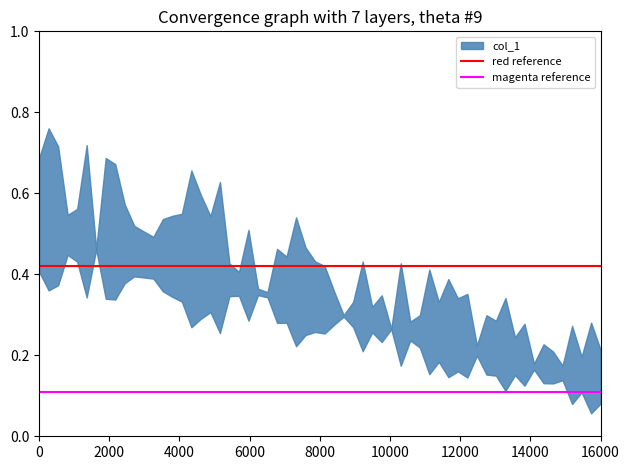

What is the sum of all magenta reference values?

0.2